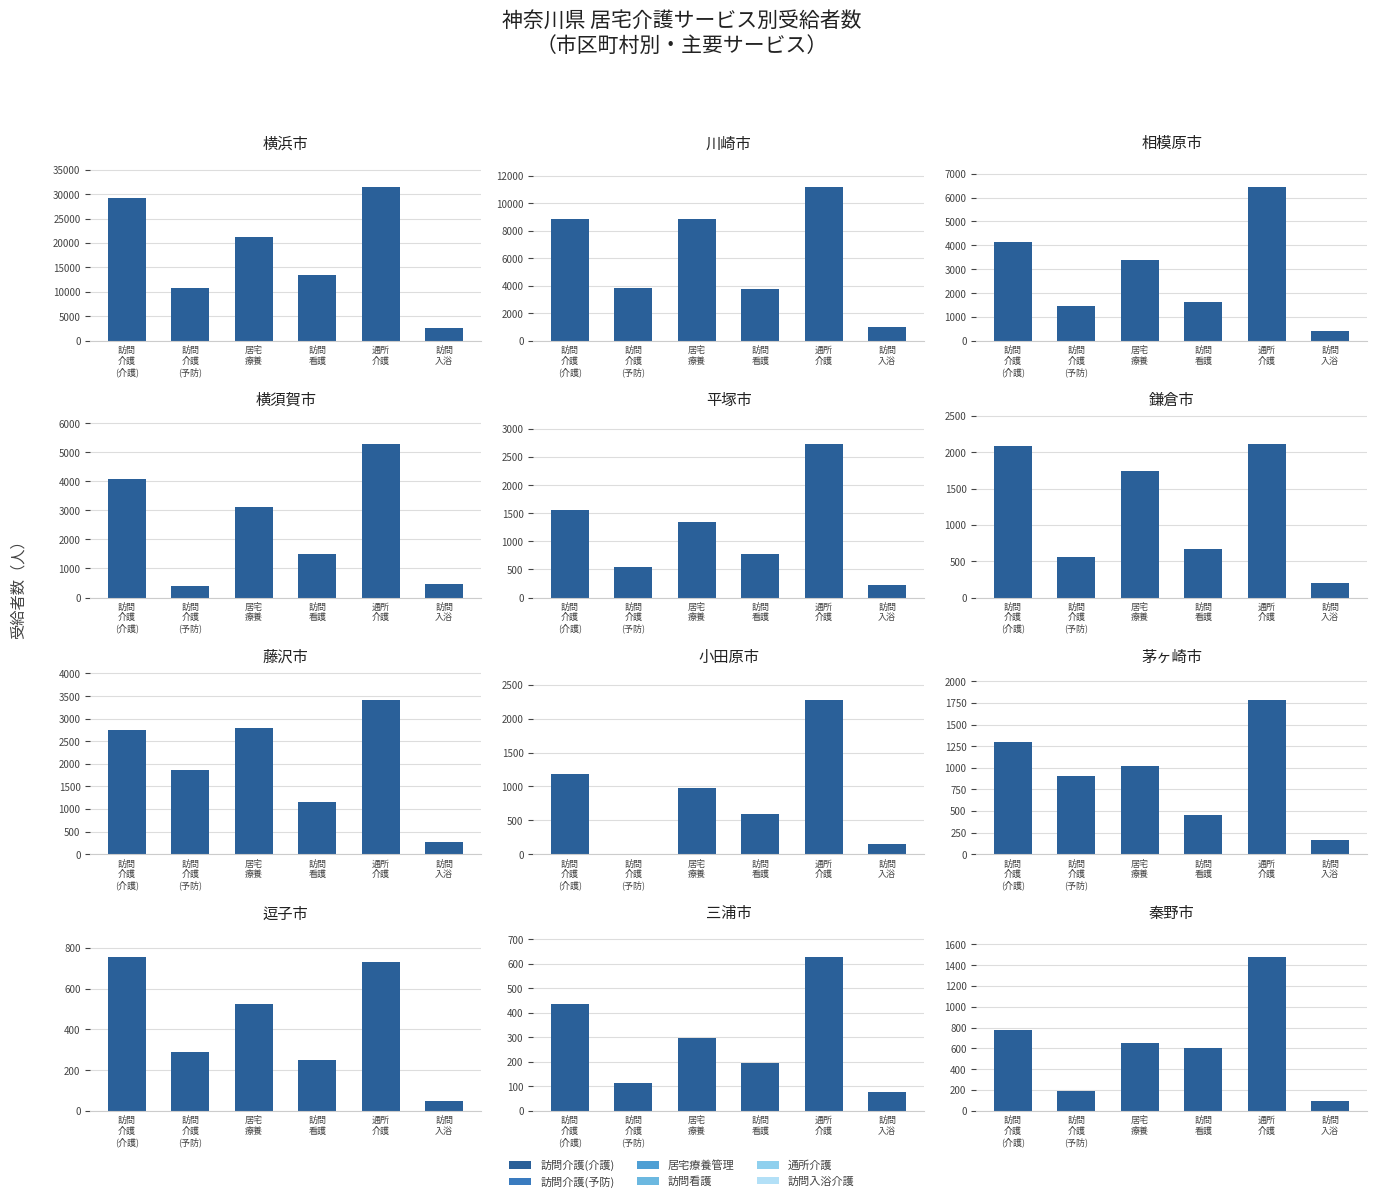

Is the value of 訪問介護(介護給付計) at 3 greater than the value of 訪問看護(介護給付計) at 9?

Yes